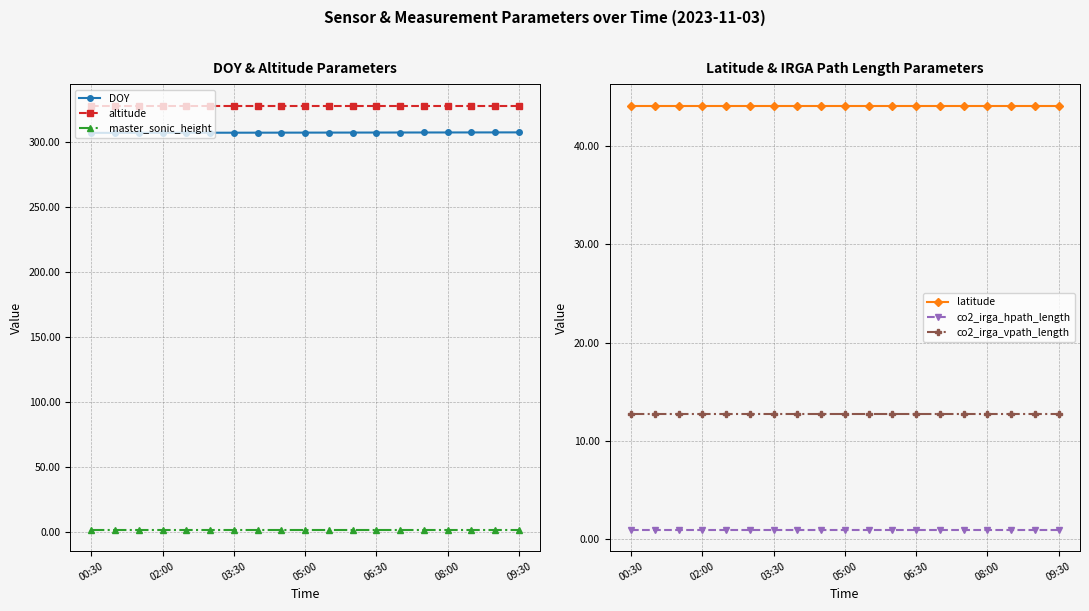

Is it true that altitude equals 328.0 at 02:00?

True